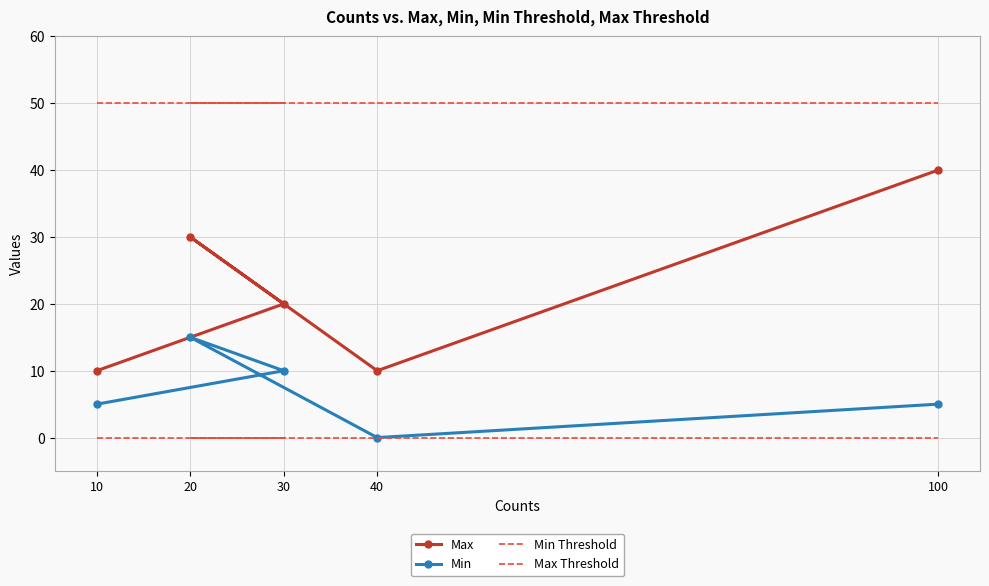

Where is Max Threshold nearest to the value 50?

10